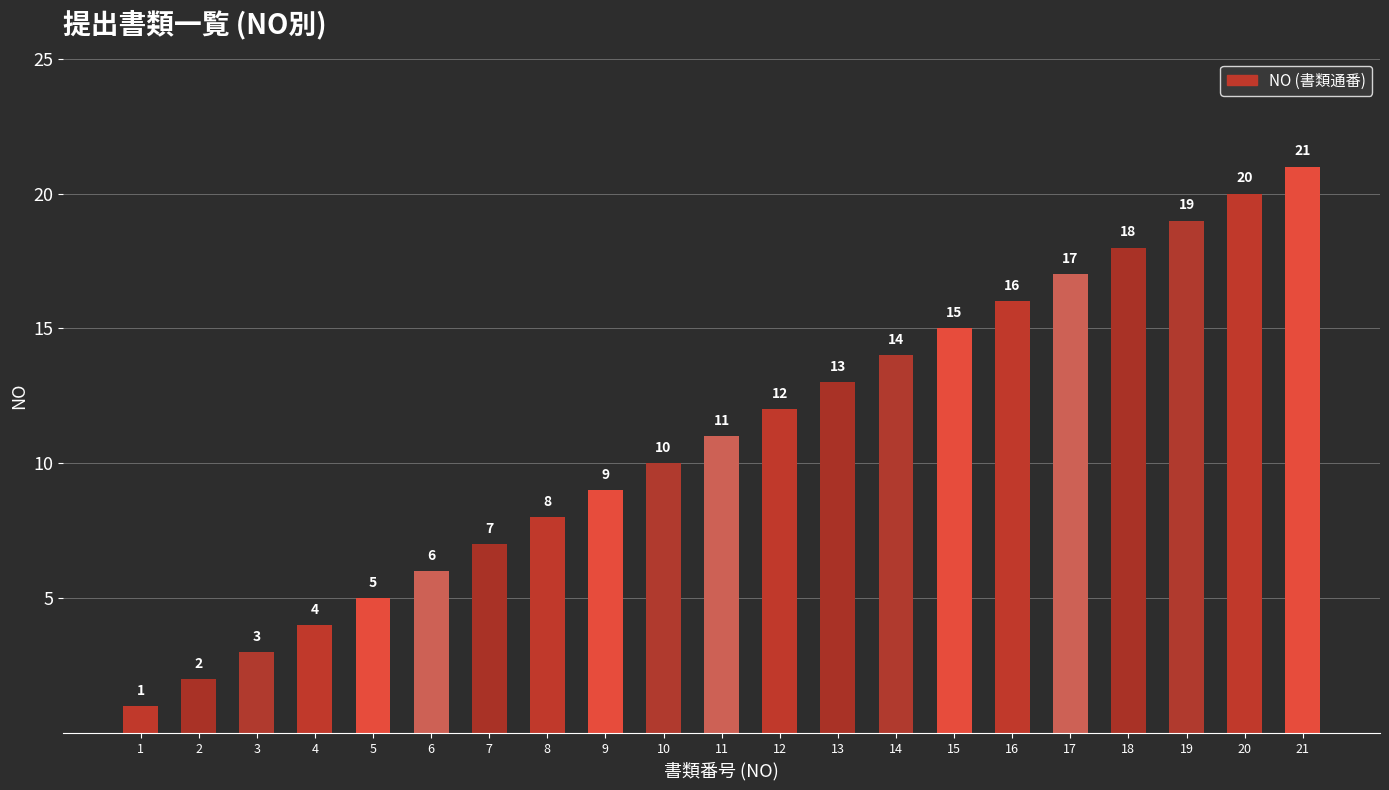

What is the average value?

11